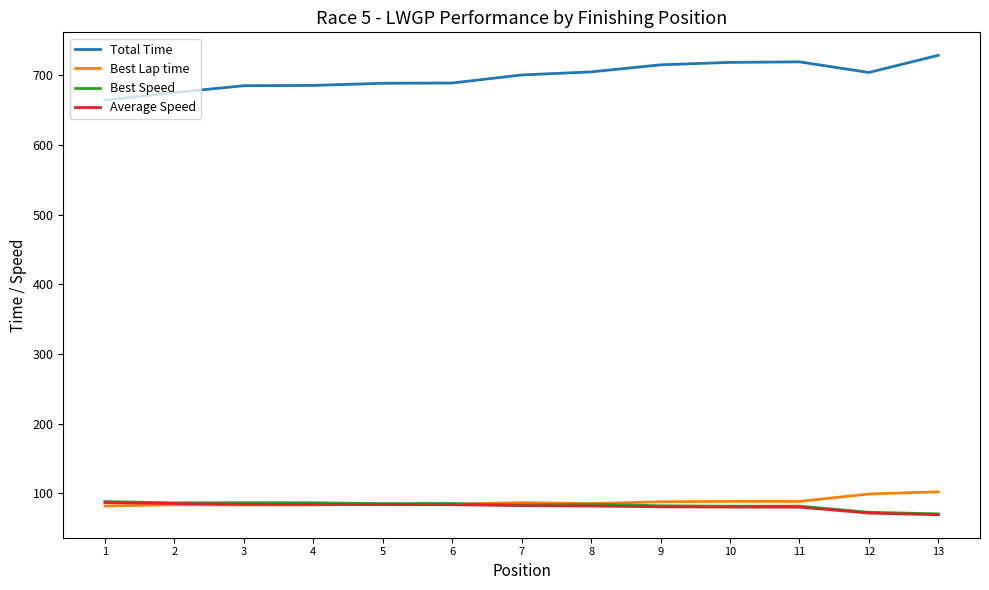

True or false: Best Speed and Total Time intersect in this chart.

False